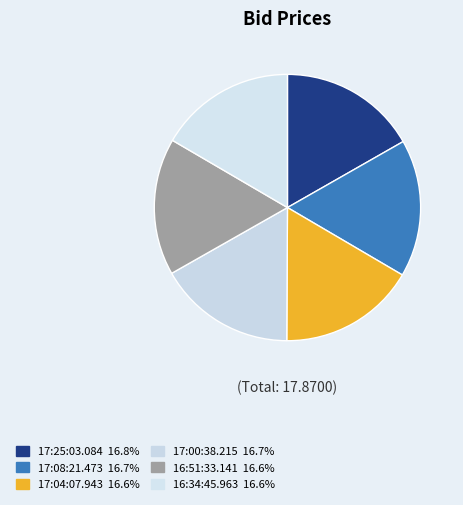

Count the number of slices in the pie.

6